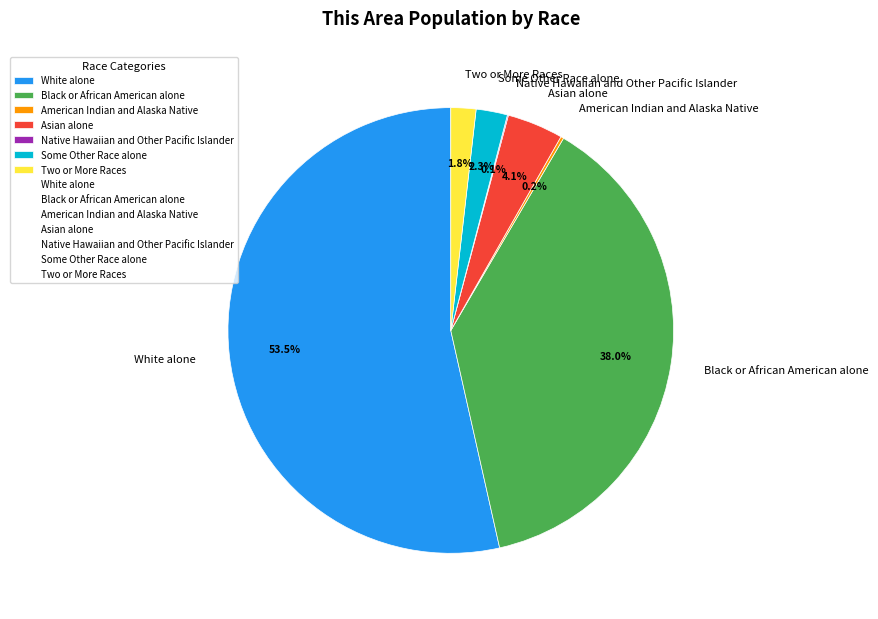

Approximately how many times larger is the value at Some Other Race alone compared to Asian alone?

0.6